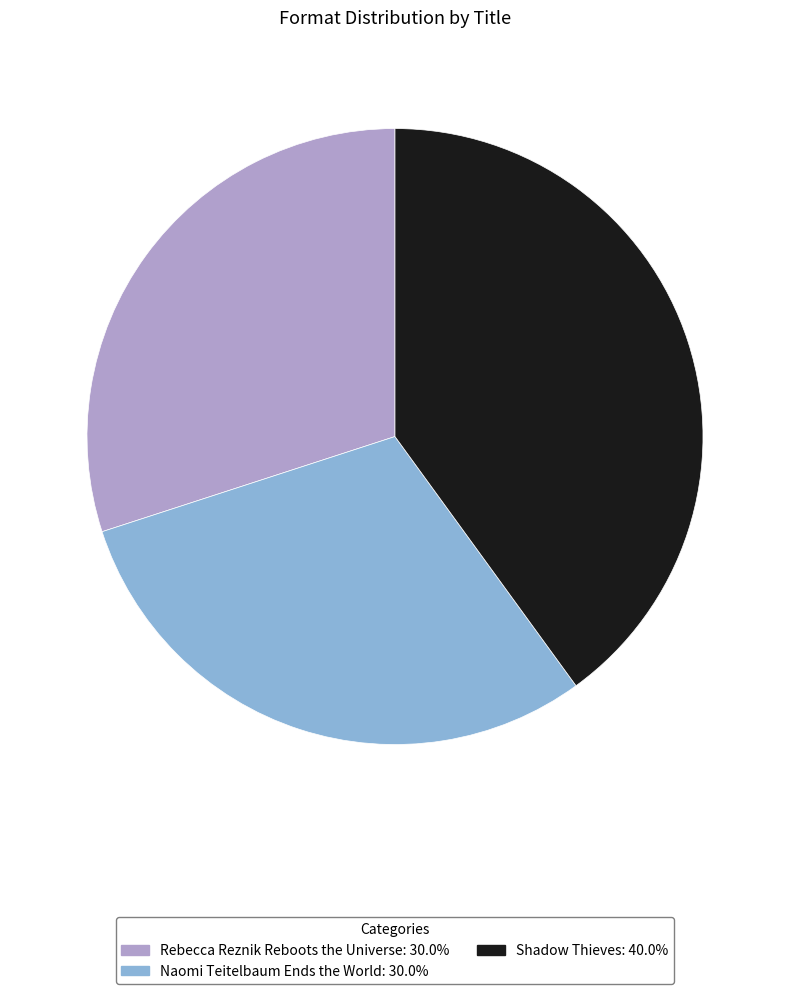

Is there any slice that represents more than half of the pie?

No